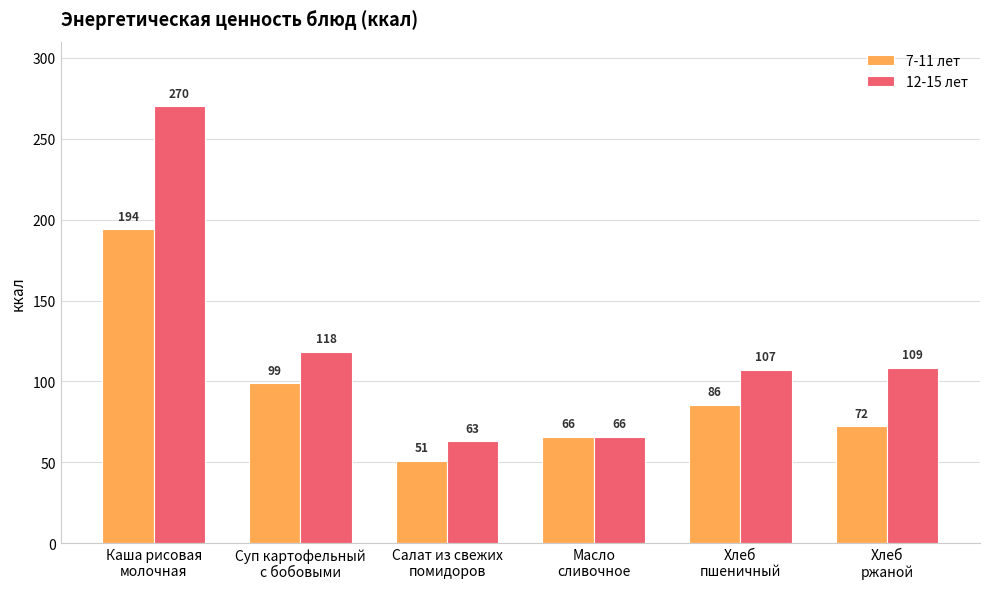

At Хлеб
пшеничный, list the series in order from smallest to largest.

7-11 лет, 12-15 лет